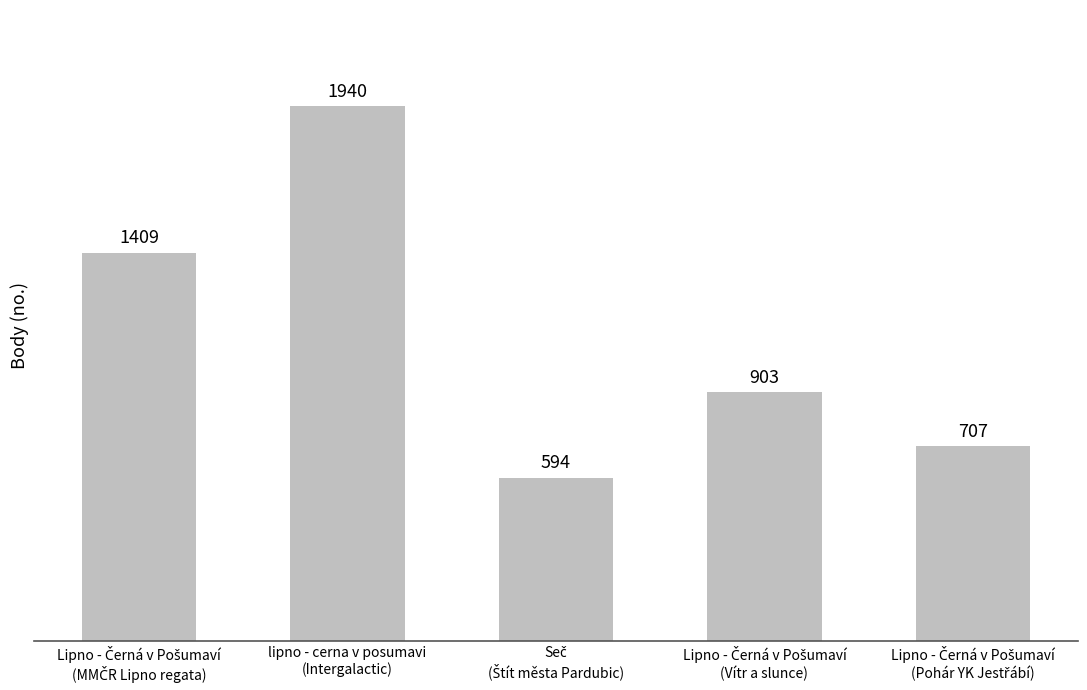

What is the difference between the second highest and minimum values?

815